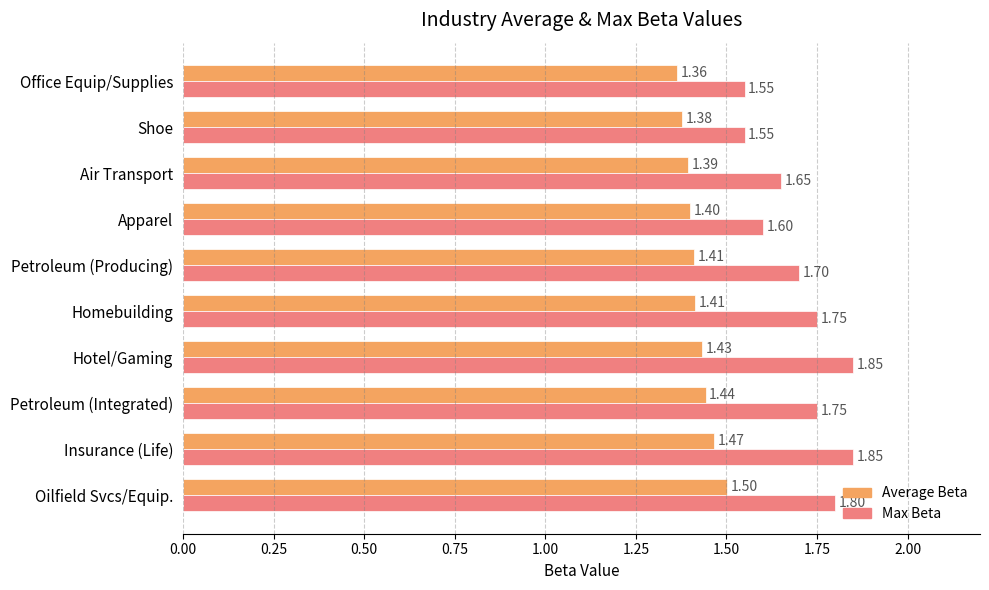

What are all the series names shown in the legend?

Average Beta, Max Beta